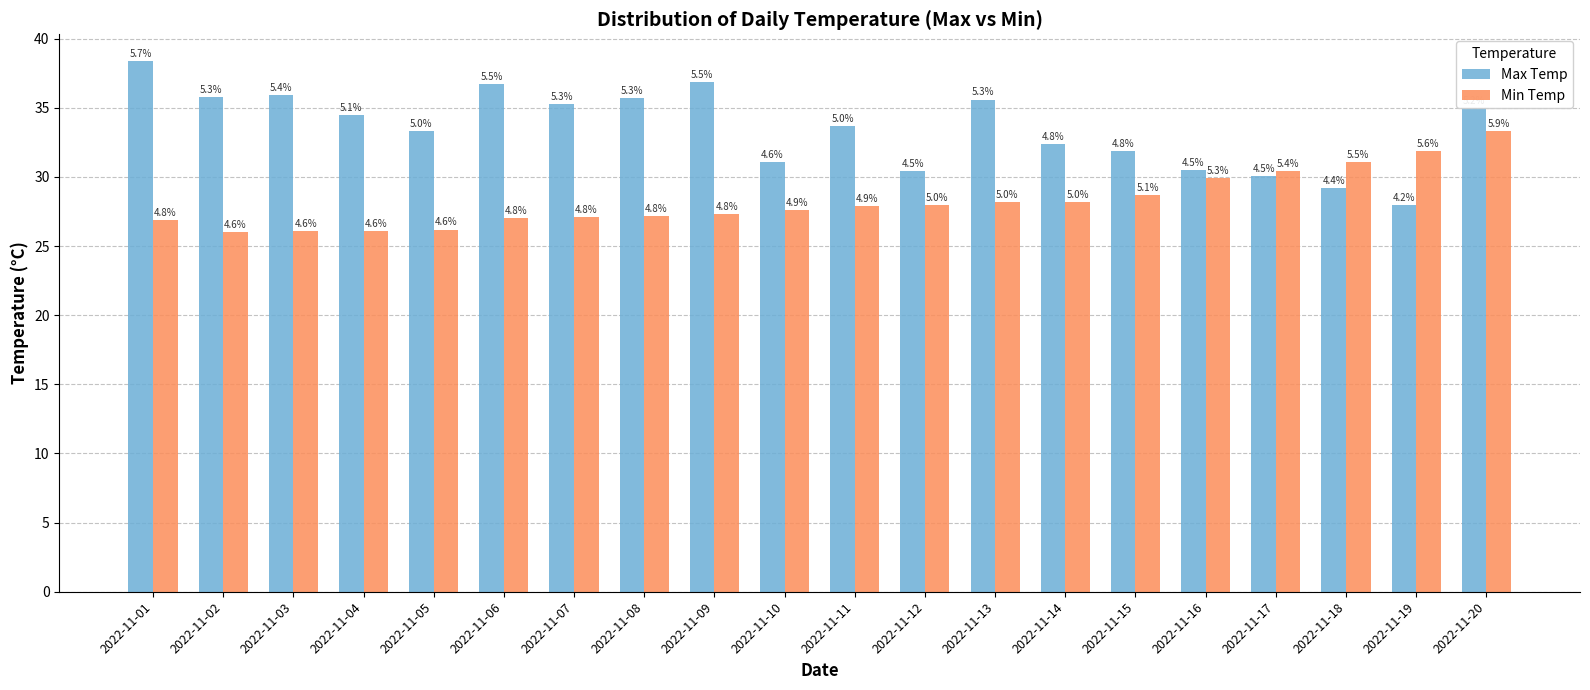

What is the minimum value shown in the chart?

26.0